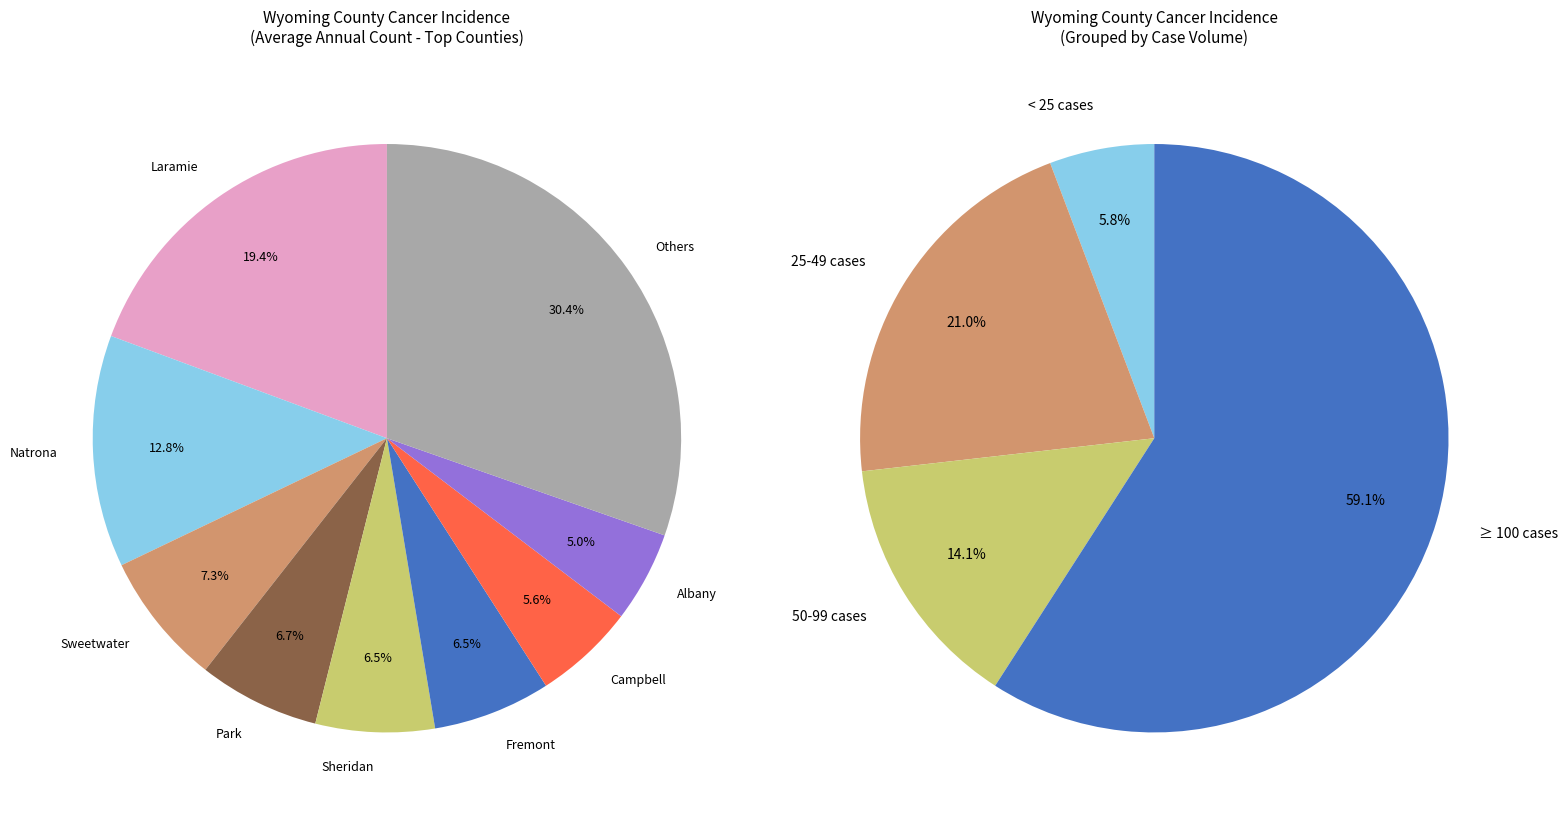

To the nearest percent, what portion does Park represent?

7%